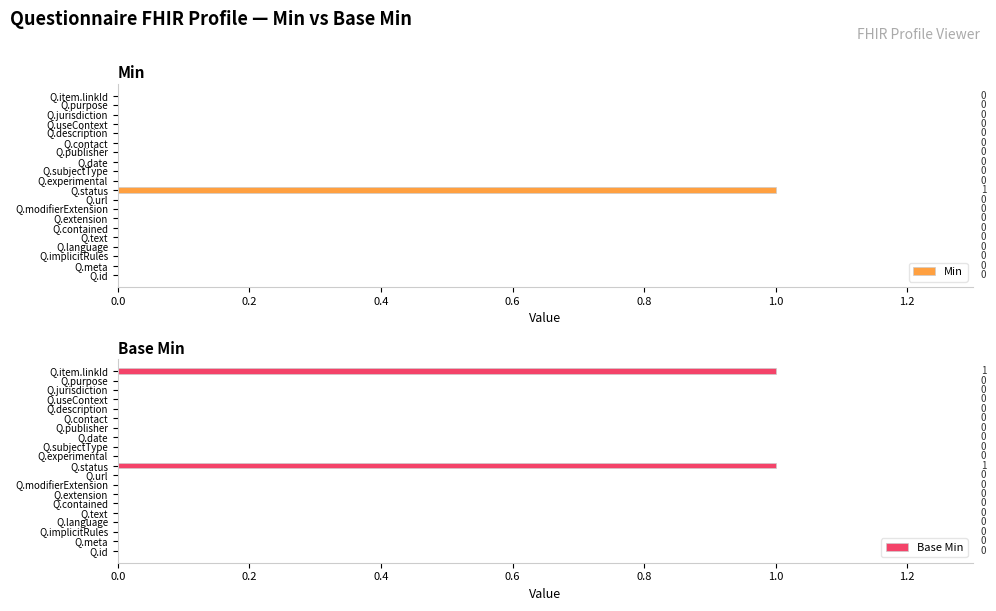

How many Base Min values are between 0 and 1?

20